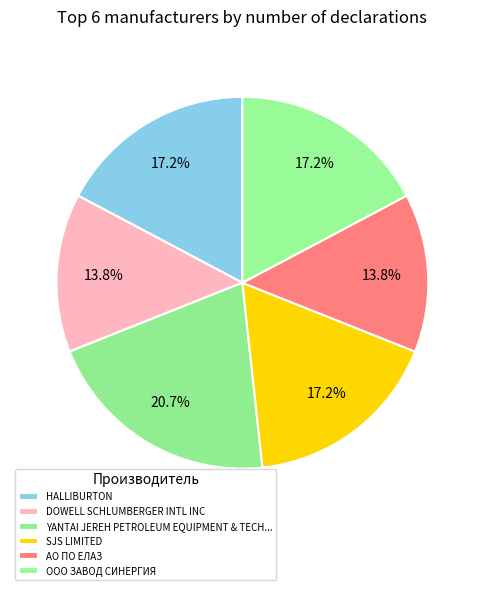

To the nearest percent, what is the average slice percentage?

17%